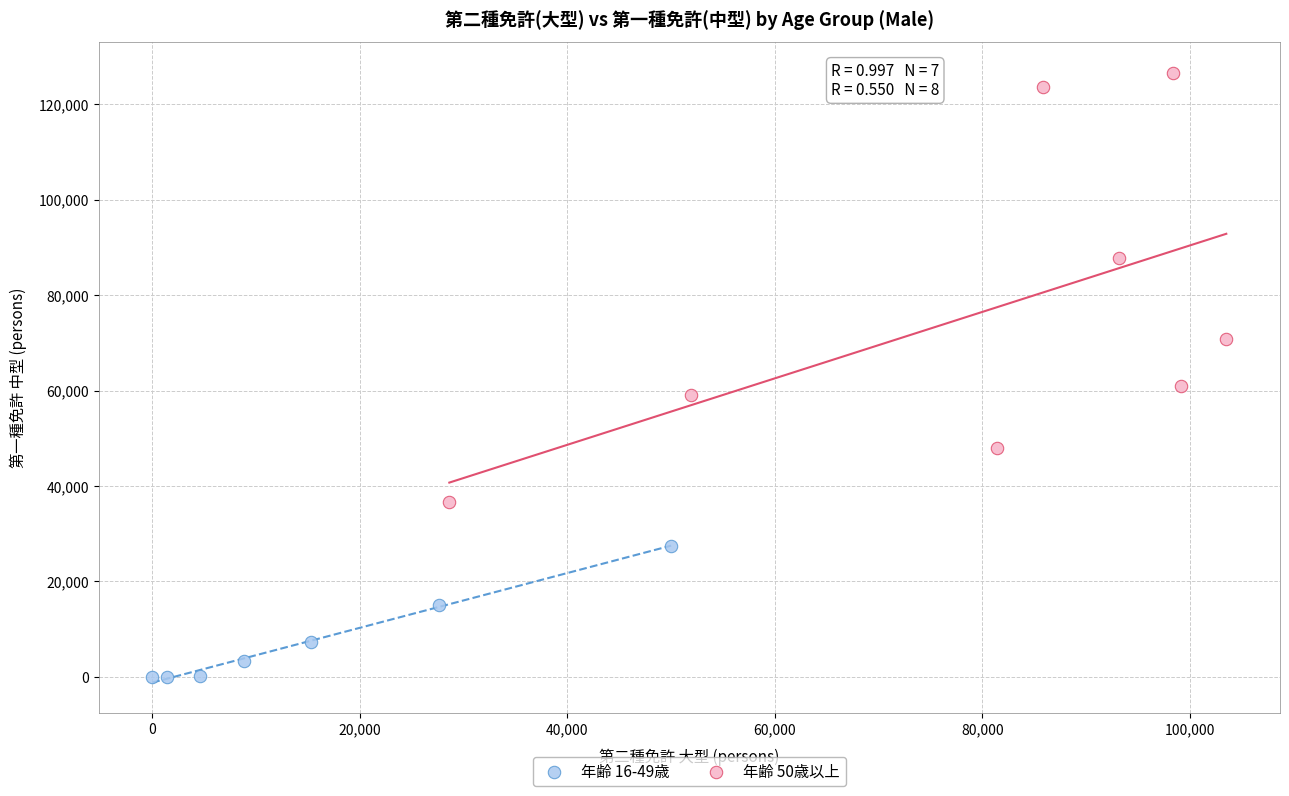

Which series contains the lowest Y value?

年齢 16-49歳